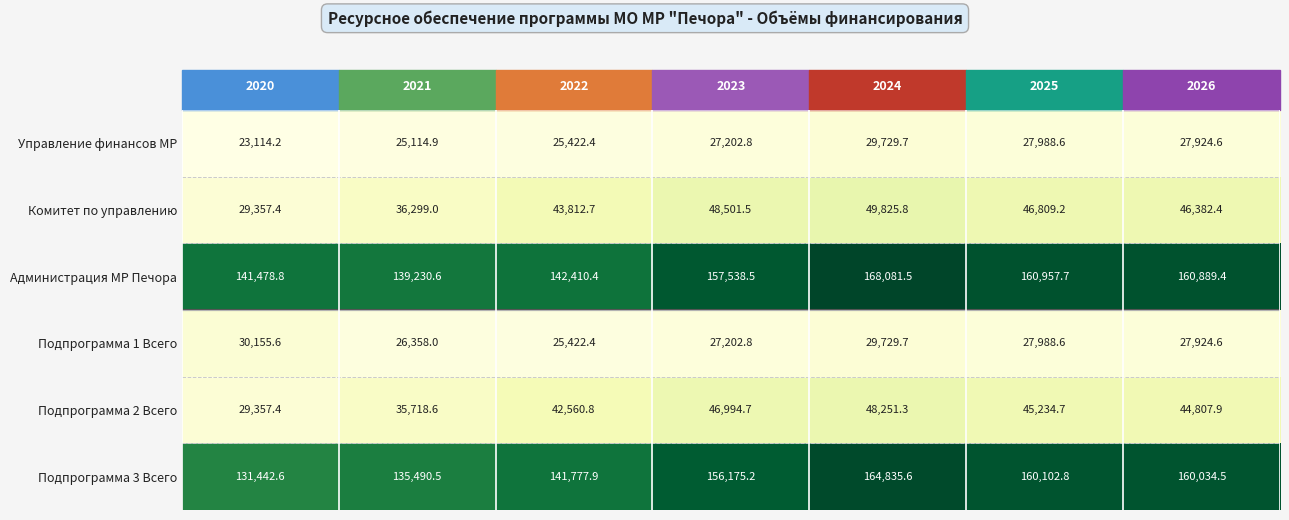

Which series has the largest total across all categories?

Администрация МР Печора